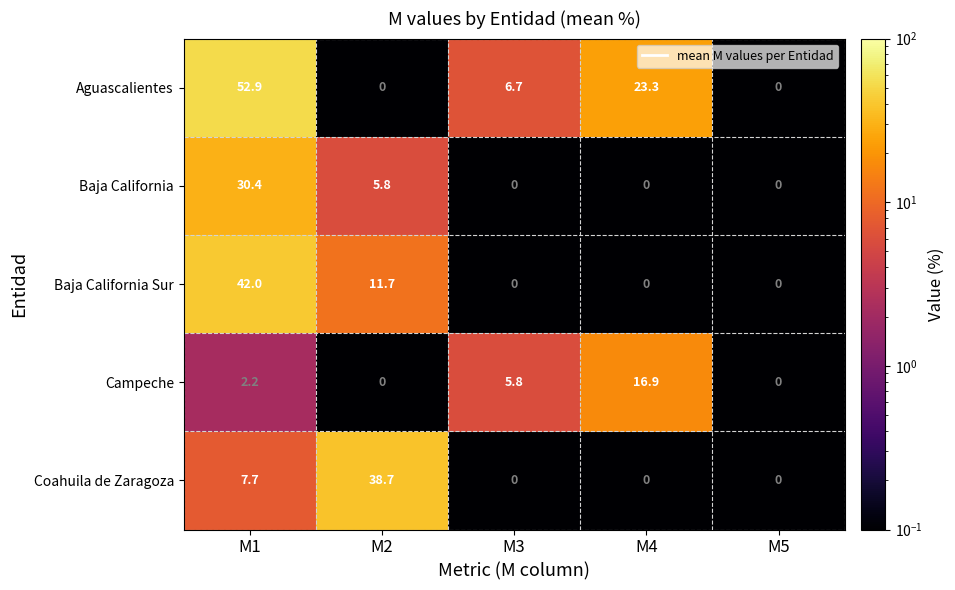

Which series has the largest total across all categories?

Aguascalientes